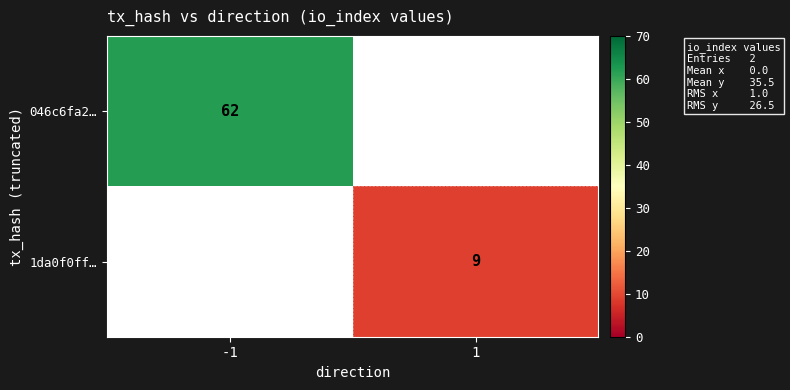

Between 1 and -1, which is larger?

-1